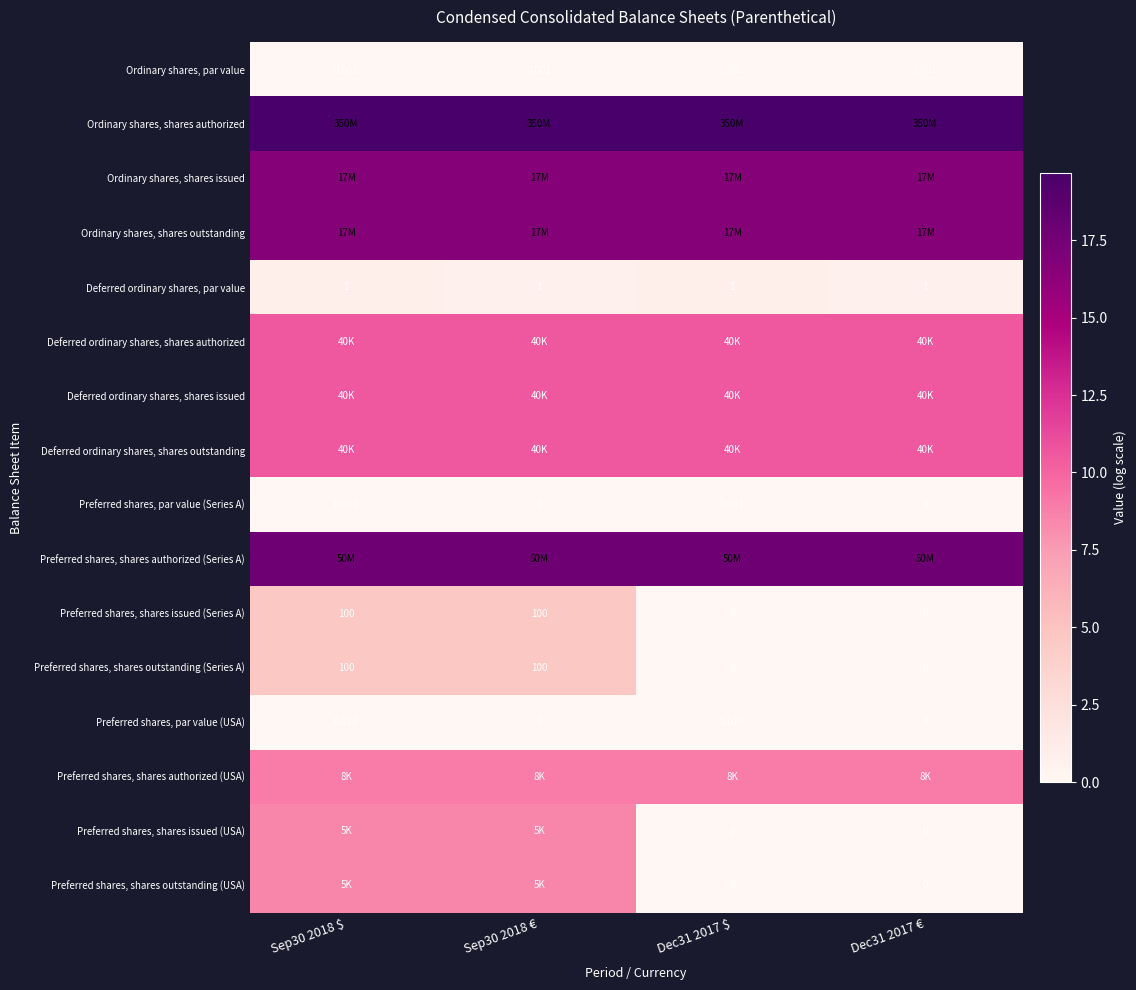

Rank the categories by Deferred ordinary shares, shares authorized value from lowest to highest.

Sep30 2018 $, Sep30 2018 €, Dec31 2017 $, Dec31 2017 €